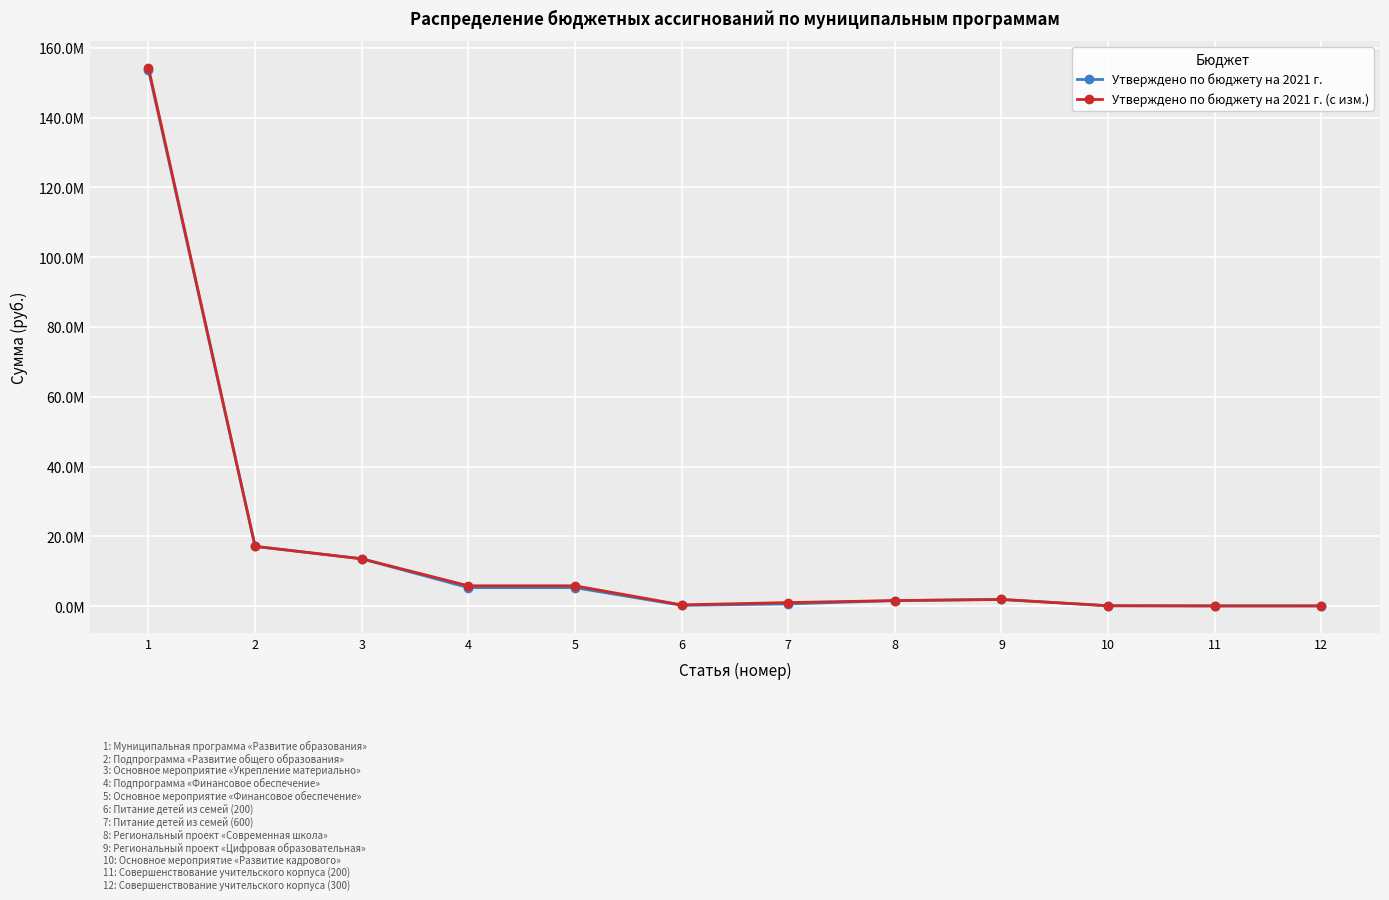

Where is Утверждено по бюджету на 2021 г. (с изм.) nearest to the value 77172110?

2